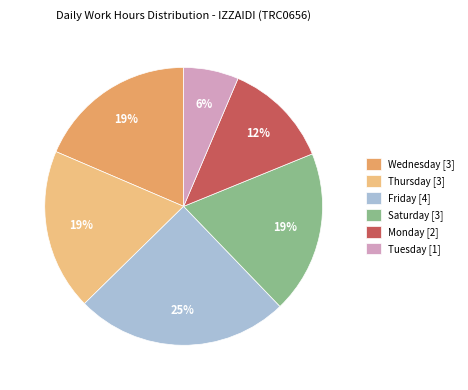

What percentage is the Monday [2] slice, to the nearest percent?

12%